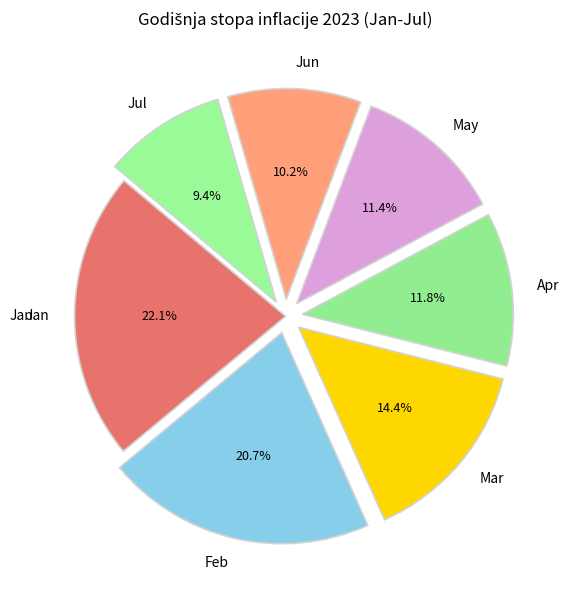

Does Feb represent more than half of the total?

No